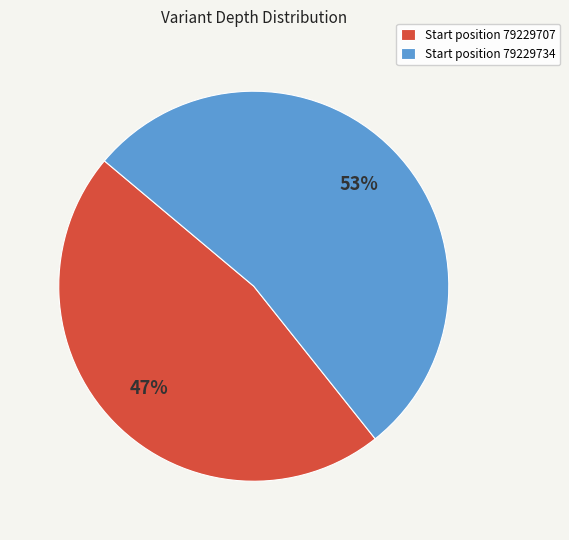

Does any single category account for the majority?

Yes